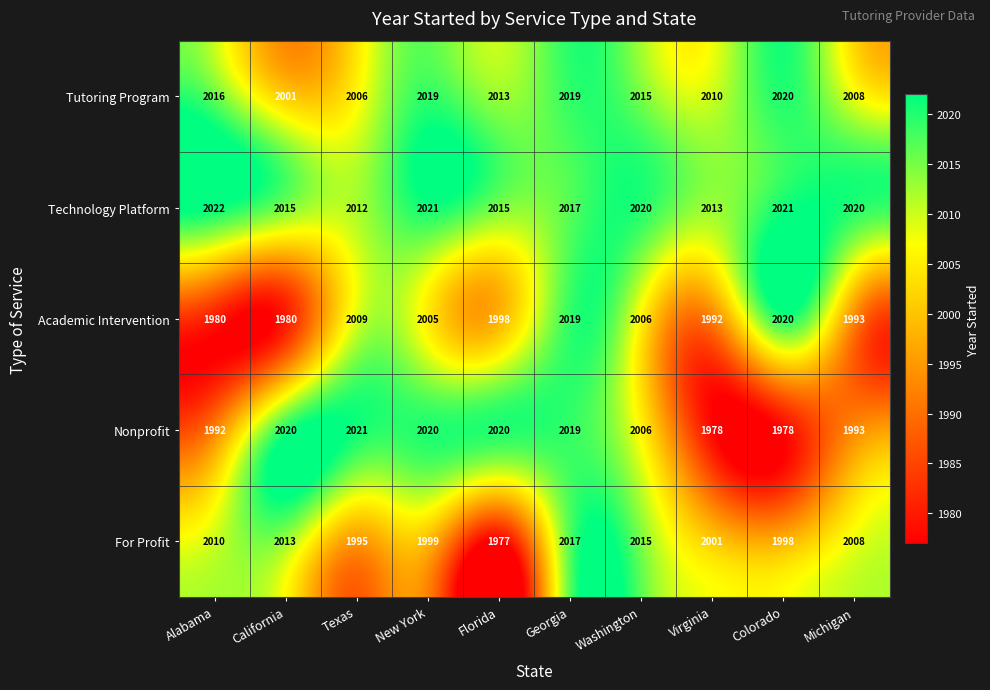

At how many categories does at least one series exceed 1980?

10